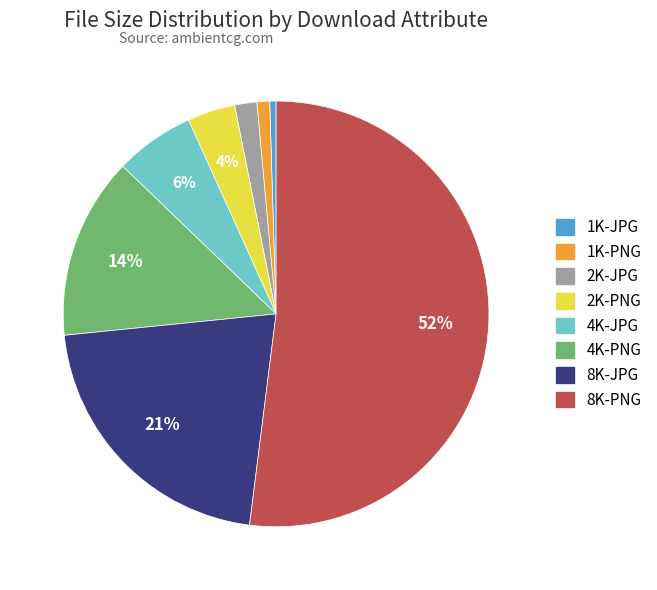

Which has a higher value, 1K-PNG or 2K-PNG?

2K-PNG